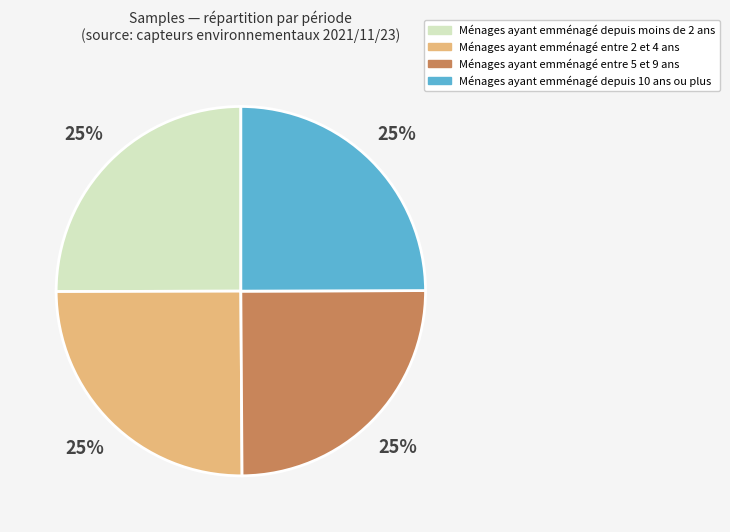

Is there a majority slice in this chart?

No